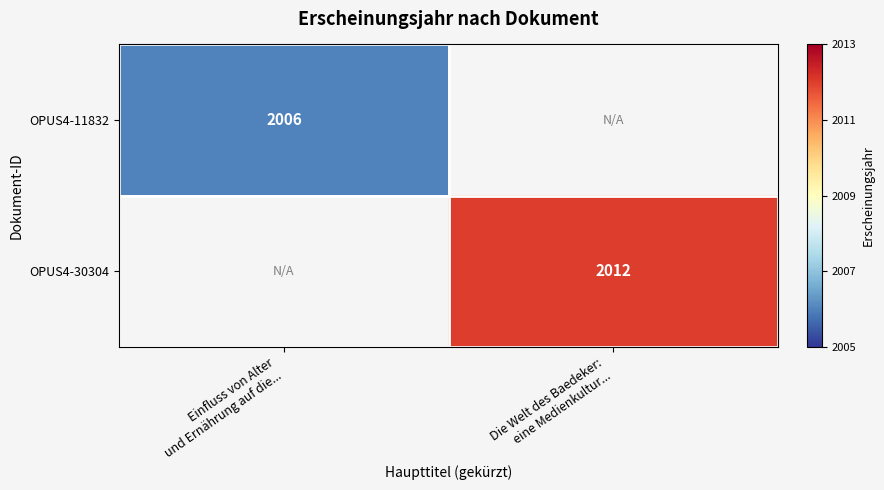

List the series in order of their overall mean, lowest first.

OPUS4-11832, OPUS4-30304